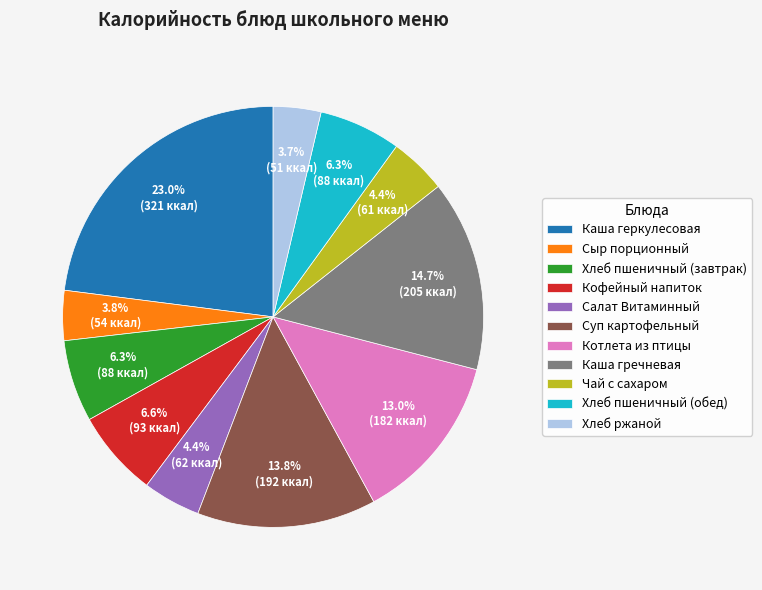

Is the sum of Хлеб пшеничный (обед) and Чай с сахаром greater than half?

No